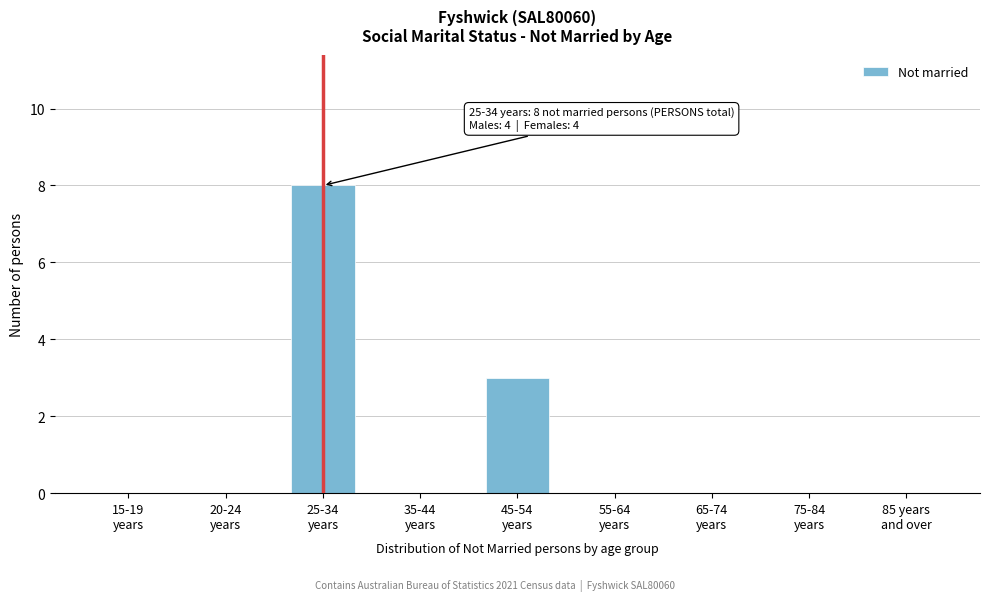

What is the greatest value displayed?

8